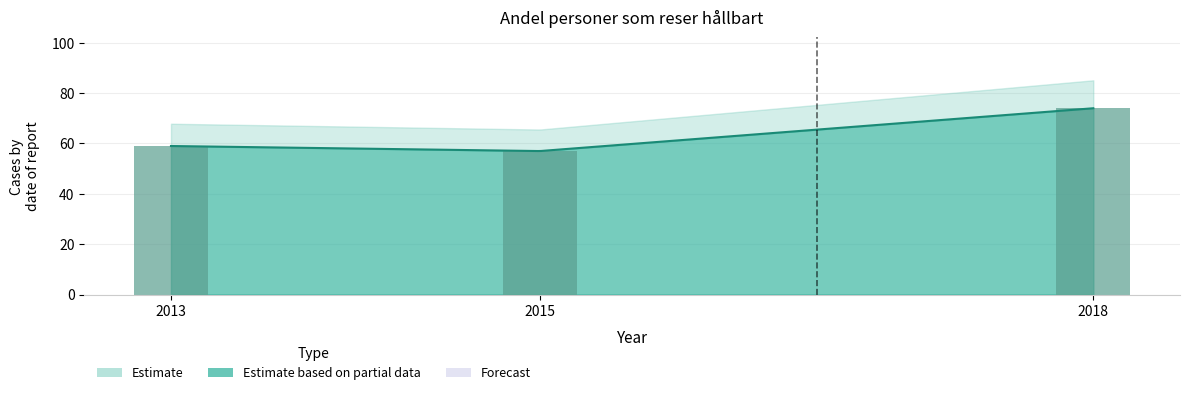

What is the average value?

63